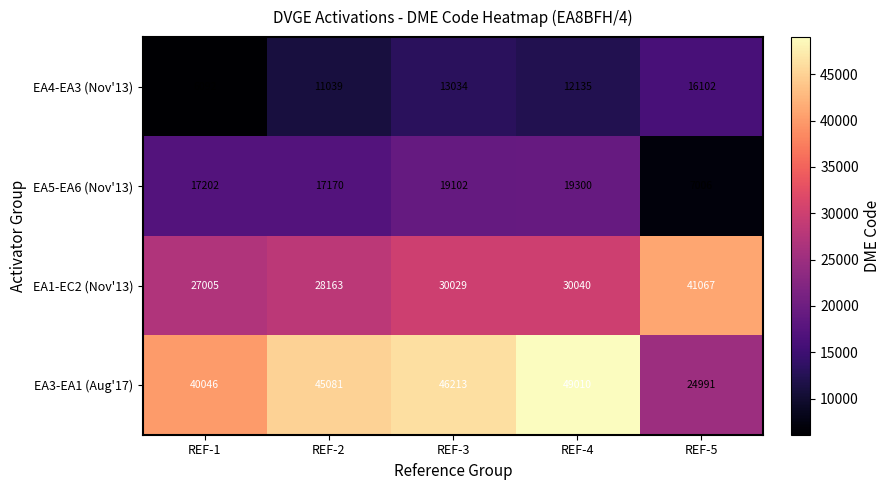

Where is EA4-EA3 (Nov'13) nearest to the value 11097?

REF-2